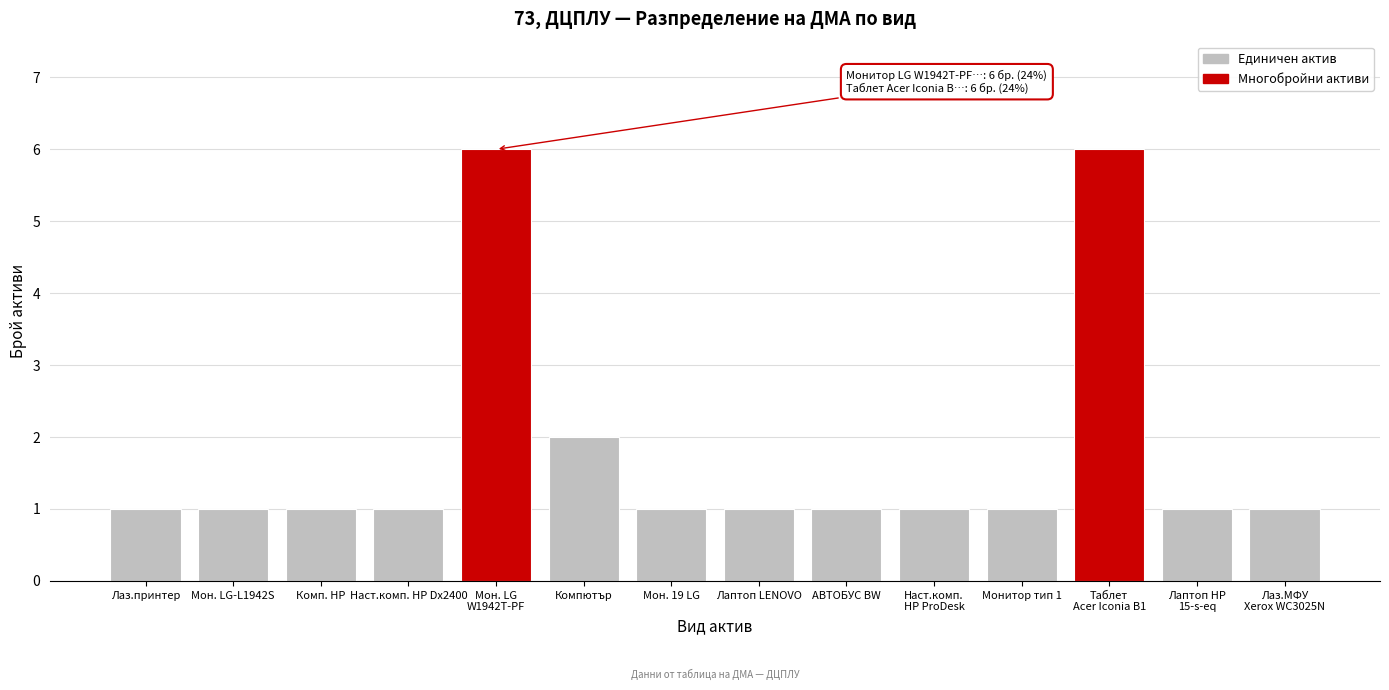

Reading left to right, transcribe all the data shown in this chart.

1	1	1	1	6	2	1	1	1	1	1	6	1	1